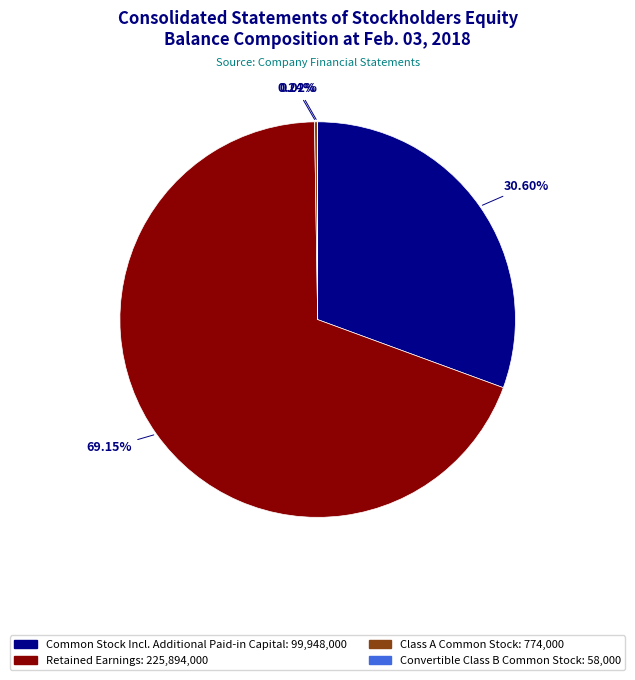

Does any single category account for the majority?

Yes